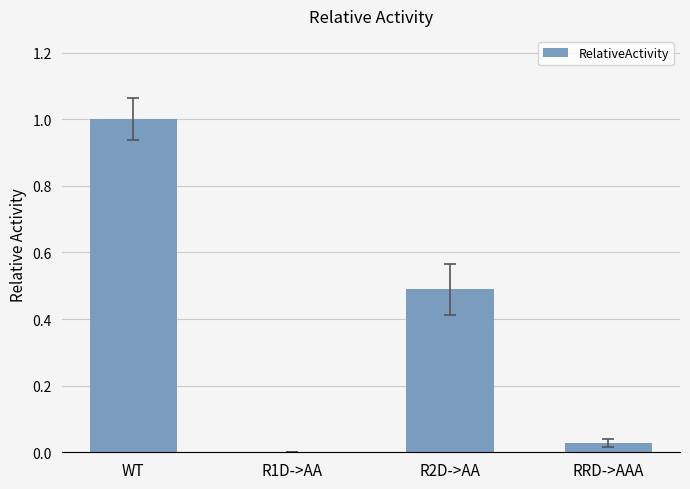

Is it true that the value at RRD->AAA is 0.0?

True